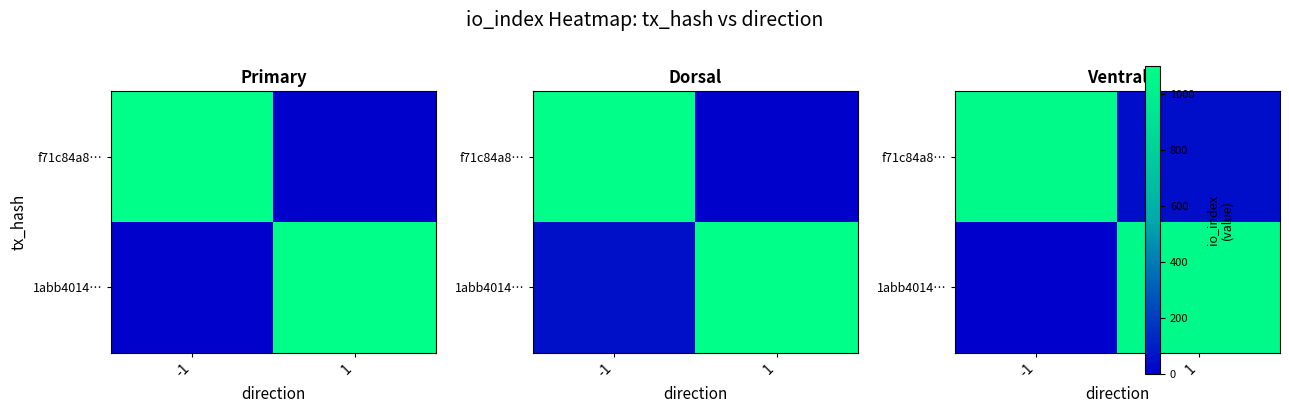

What is the greatest value displayed?

1069.0